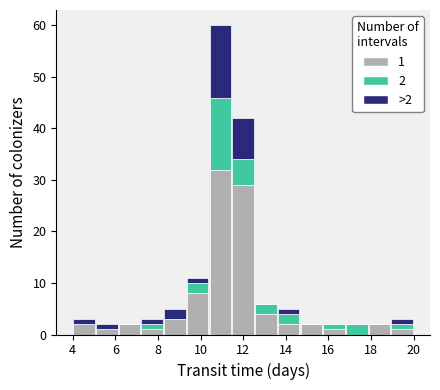

Which range on the x-axis has the tallest stacked bar (by total height)?

10.4 to 11.4